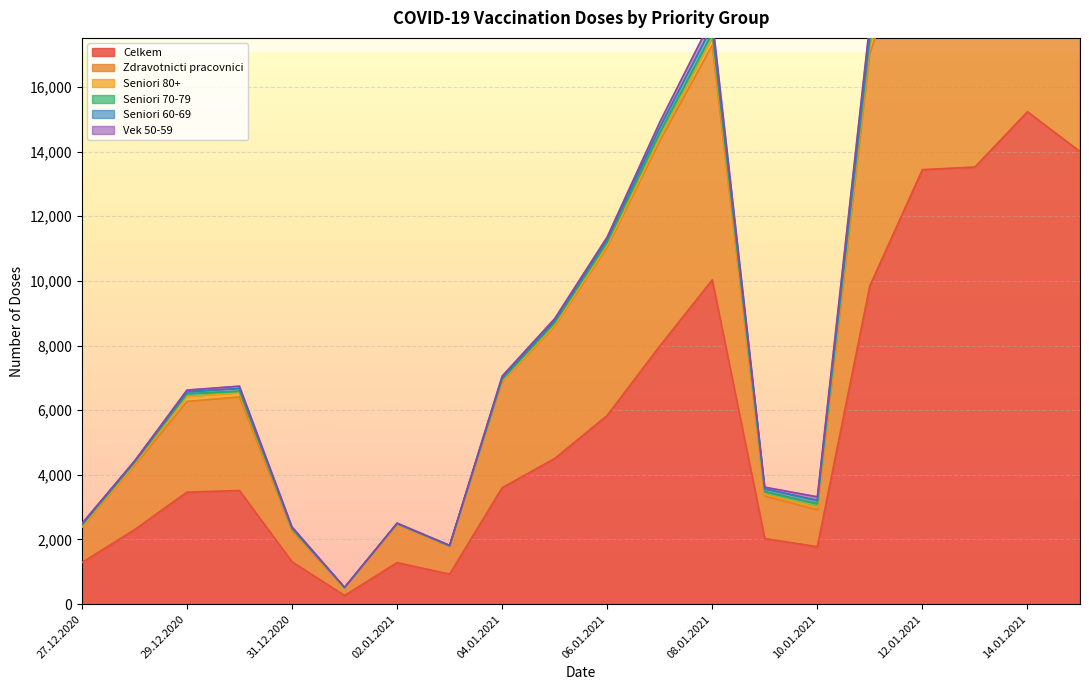

Reading left to right, what are all the values shown in this chart?

Celkem: 27.12.2020=1285	28.12.2020=2301	29.12.2020=3465	30.12.2020=3514	31.12.2020=1310	01.01.2021=265	02.01.2021=1284	03.01.2021=927	04.01.2021=3601	05.01.2021=4505	06.01.2021=5837	07.01.2021=7983	08.01.2021=10032	09.01.2021=2028	10.01.2021=1777	11.01.2021=9848	12.01.2021=13442	13.01.2021=13523	14.01.2021=15234	15.01.2021=14000
Zdravotnicti pracovnici: 27.12.2020=1092	28.12.2020=1983	29.12.2020=2806	30.12.2020=2894	31.12.2020=962	01.01.2021=241	02.01.2021=1189	03.01.2021=860	04.01.2021=3279	05.01.2021=4092	06.01.2021=5206	07.01.2021=6341	08.01.2021=7264	09.01.2021=1317	10.01.2021=1140	11.01.2021=7191	12.01.2021=8357	13.01.2021=7325	14.01.2021=7824	15.01.2021=6869
Seniori 80+: 27.12.2020=18	28.12.2020=35	29.12.2020=148	30.12.2020=125	31.12.2020=26	01.01.2021=1	02.01.2021=8	03.01.2021=3	04.01.2021=22	05.01.2021=37	06.01.2021=50	07.01.2021=83	08.01.2021=218	09.01.2021=48	10.01.2021=80	11.01.2021=249	12.01.2021=624	13.01.2021=598	14.01.2021=834	15.01.2021=1031
Seniori 70-79: 27.12.2020=42	28.12.2020=56	29.12.2020=89	30.12.2020=52	31.12.2020=32	01.01.2021=4	02.01.2021=8	03.01.2021=11	04.01.2021=48	05.01.2021=72	06.01.2021=111	07.01.2021=172	08.01.2021=149	09.01.2021=83	10.01.2021=106	11.01.2021=153	12.01.2021=298	13.01.2021=503	14.01.2021=523	15.01.2021=440
Seniori 60-69: 27.12.2020=32	28.12.2020=34	29.12.2020=62	30.12.2020=88	31.12.2020=31	01.01.2021=5	02.01.2021=6	03.01.2021=10	04.01.2021=50	05.01.2021=67	06.01.2021=87	07.01.2021=166	08.01.2021=217	09.01.2021=88	10.01.2021=103	11.01.2021=252	12.01.2021=409	13.01.2021=496	14.01.2021=455	15.01.2021=426
Vek 50-59: 27.12.2020=26	28.12.2020=15	29.12.2020=53	30.12.2020=71	31.12.2020=29	01.01.2021=2	02.01.2021=12	03.01.2021=7	04.01.2021=54	05.01.2021=60	06.01.2021=69	07.01.2021=163	08.01.2021=244	09.01.2021=54	10.01.2021=114	11.01.2021=300	12.01.2021=418	13.01.2021=577	14.01.2021=509	15.01.2021=479